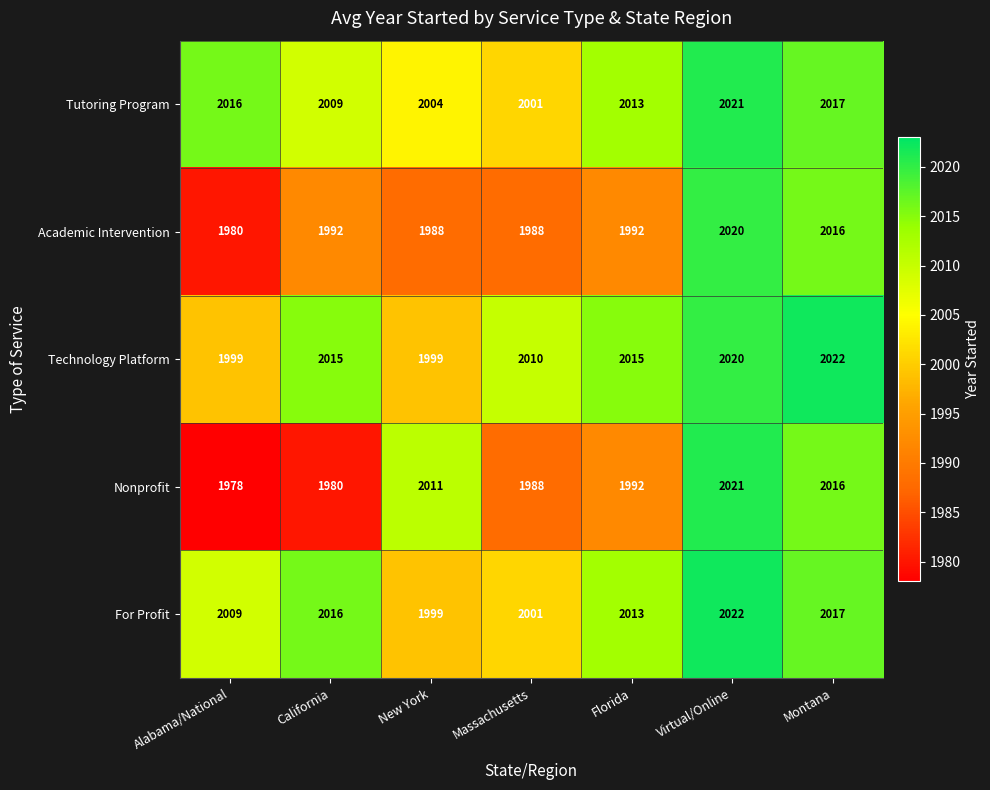

What is the greatest value displayed?

2022